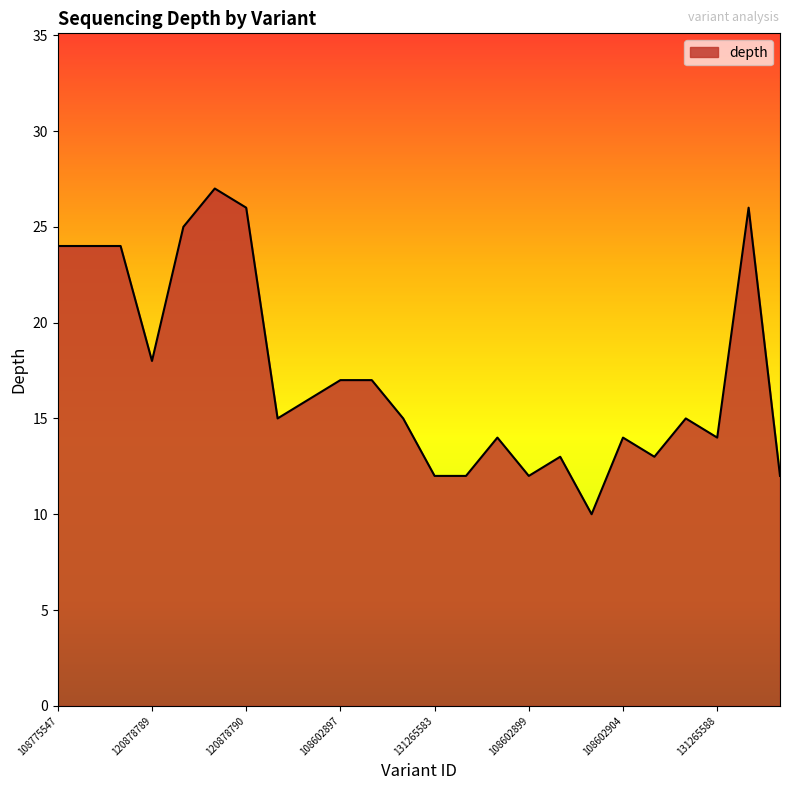

What is the difference between the maximum and minimum values?

17